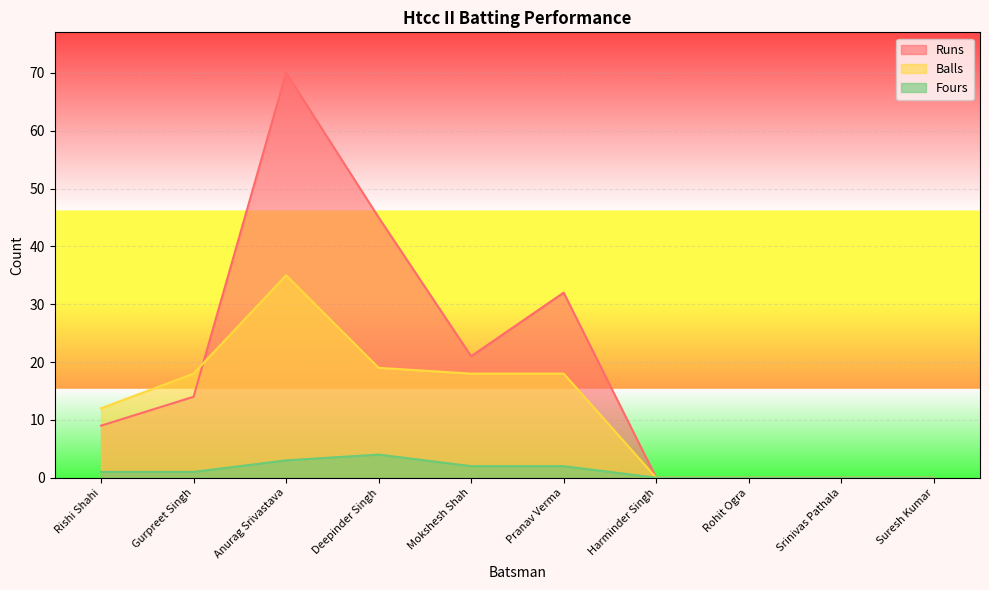

Where does the Runs series first go above 14?

Anurag Srivastava